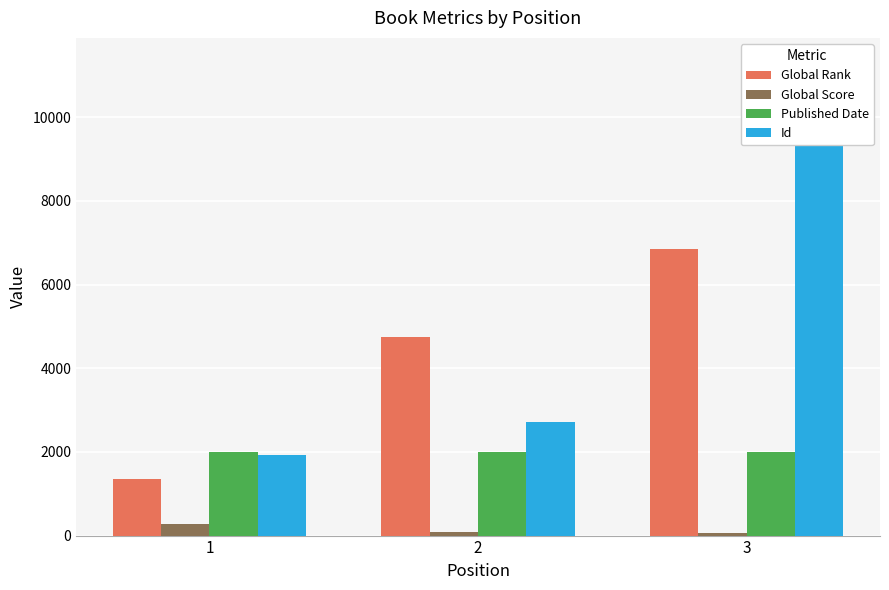

At which label does Global Rank reach its peak?

3